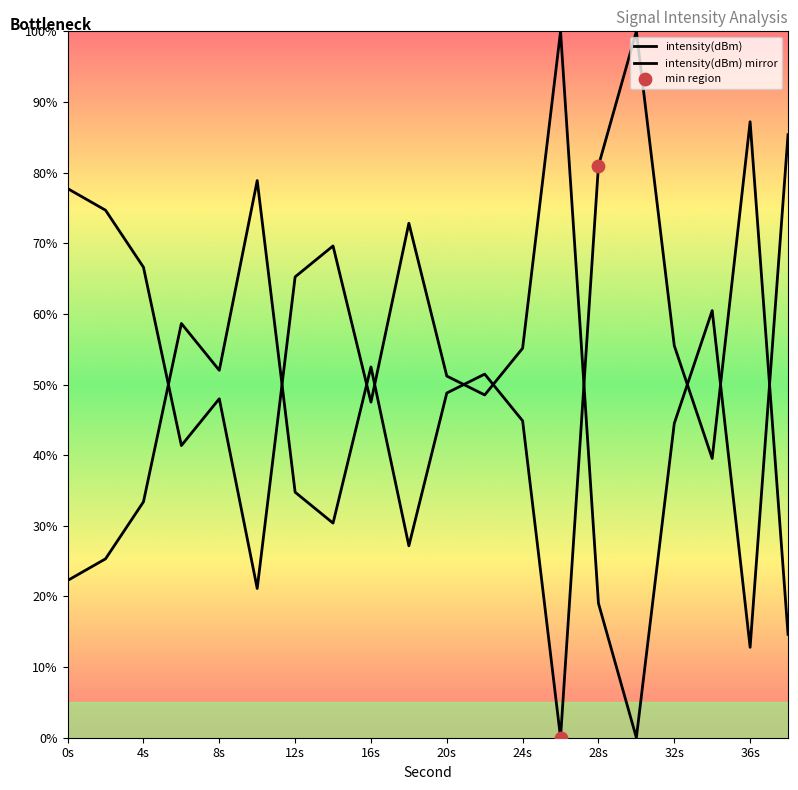

How many lines are shown in the chart?

2